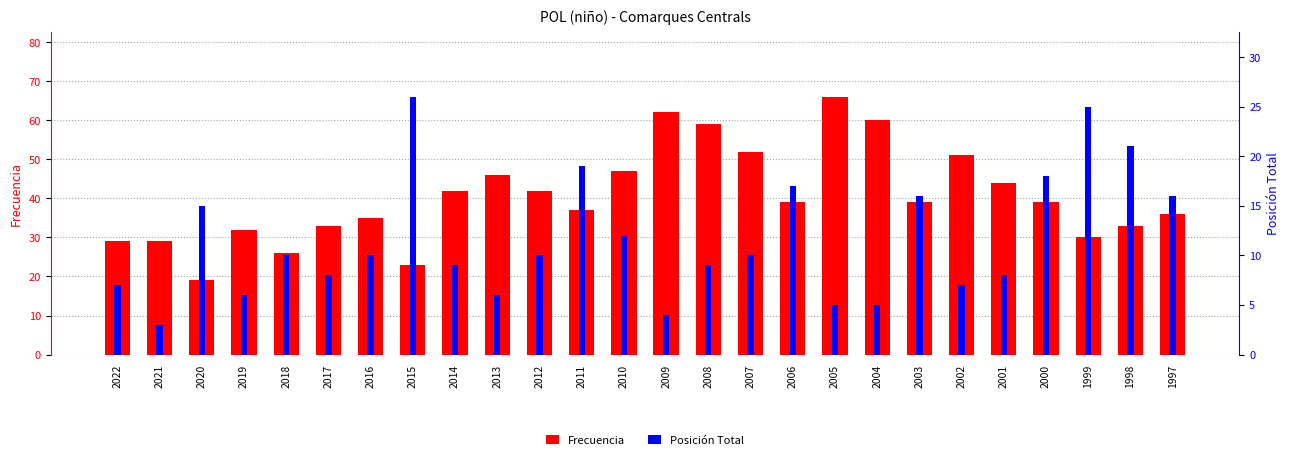

Are the bars grouped side by side (vs. stacked)?

Yes